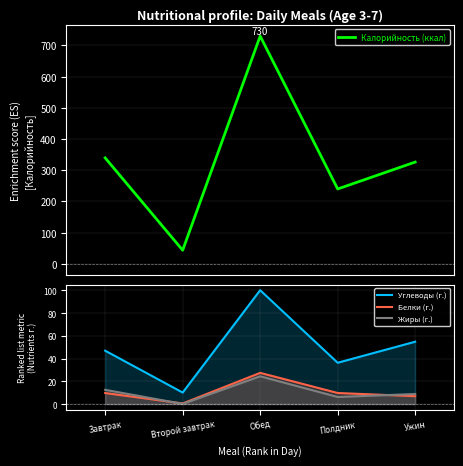

What is the difference between the Белки (г.) values at Обед and Полдник?

17.7